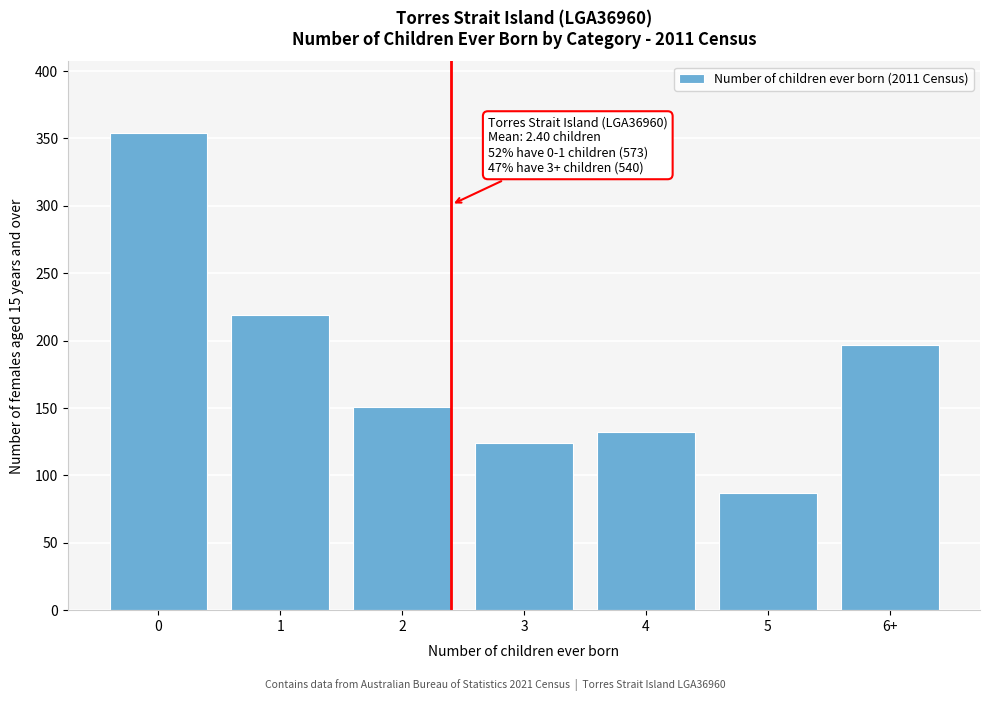

Reading left to right, list all the values displayed in this chart.

0=354	1=219	2=151	3=124	4=132	5=87	6+=197